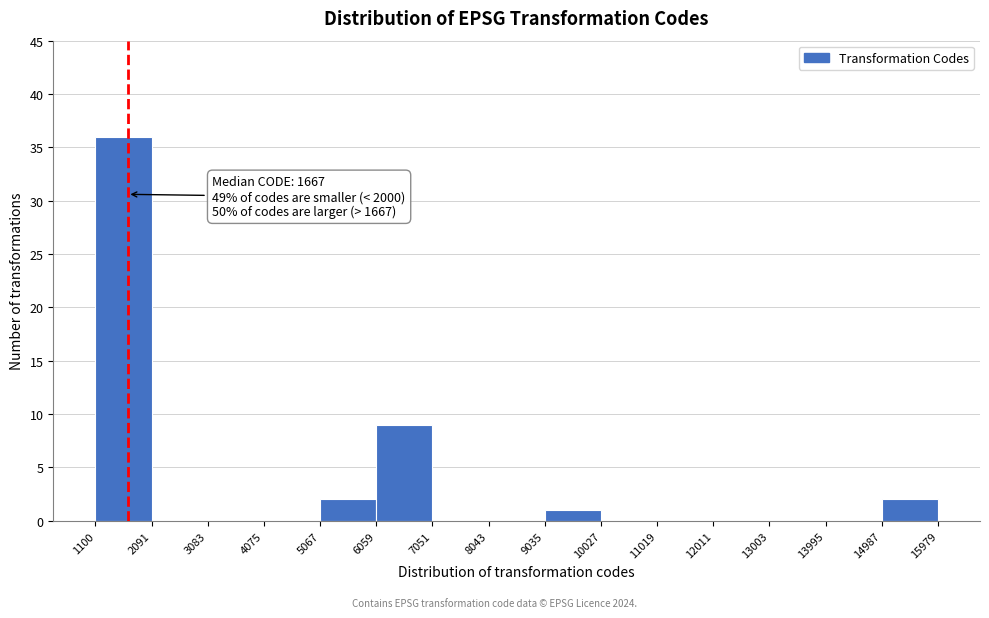

Which range on the x-axis has the tallest bar?

1100 to 2091